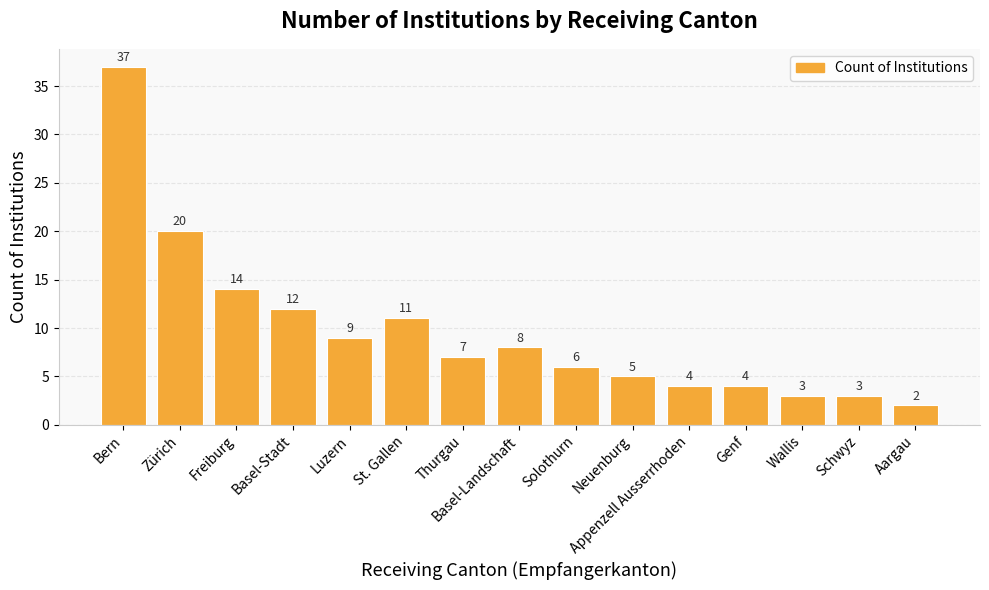

Reading left to right, transcribe all the data shown in this chart.

Bern=37	Zürich=20	Freiburg=14	Basel-Stadt=12	Luzern=9	St. Gallen=11	Thurgau=7	Basel-Landschaft=8	Solothurn=6	Neuenburg=5	Appenzell Ausserrhoden=4	Genf=4	Wallis=3	Schwyz=3	Aargau=2